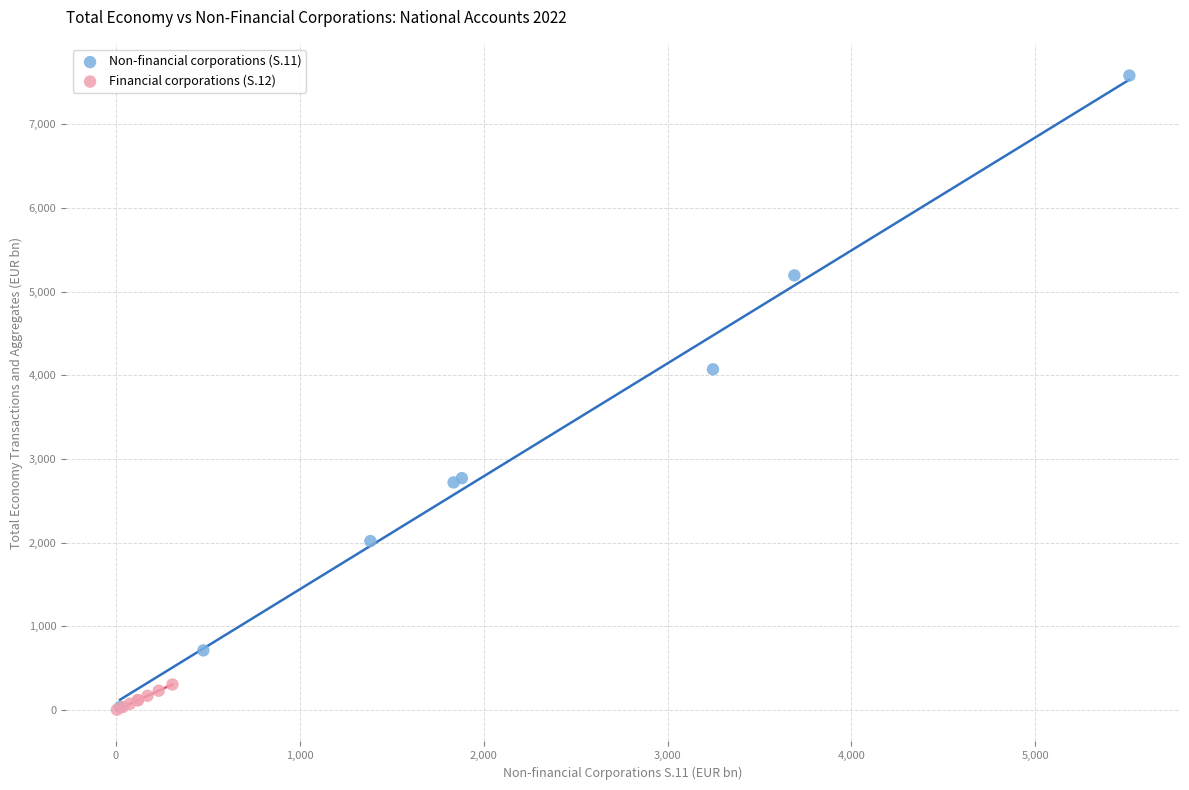

What are all the series names shown in the legend?

Non-financial corporations (S.11), Financial corporations (S.12)